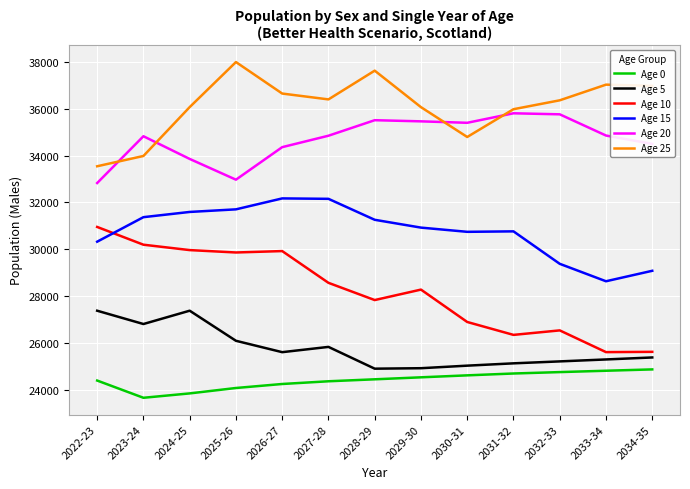

The value of Age 20 at 2024-25 is 33859. True or false?

True